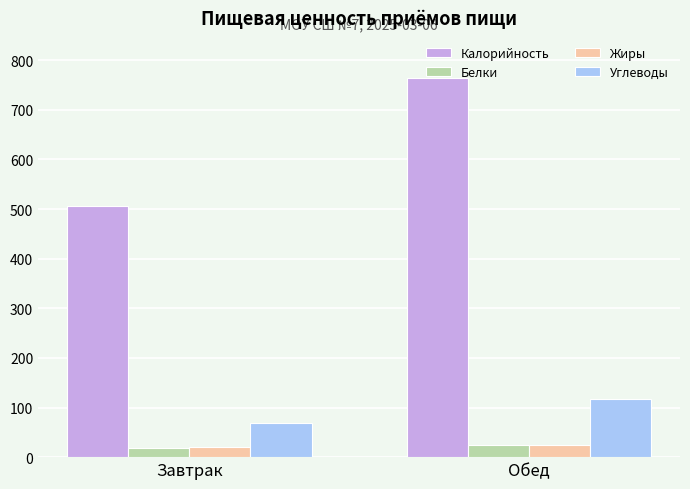

Which series has the largest range (max minus min)?

Калорийность